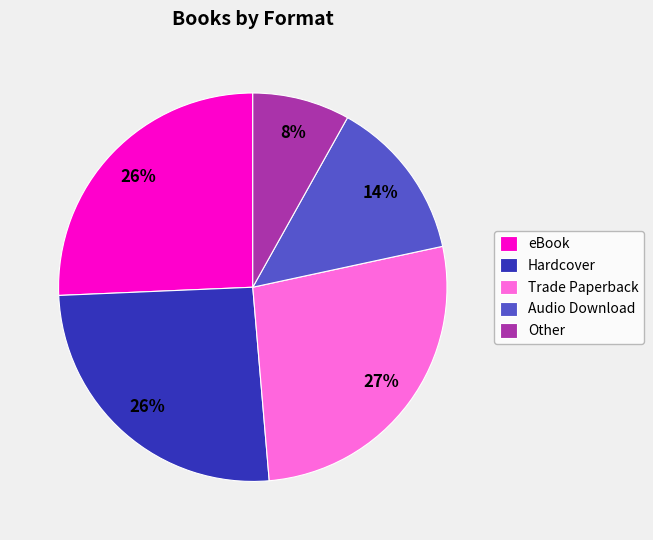

To the nearest percent, what is the difference between the eBook and Audio Download slice percentages?

12%